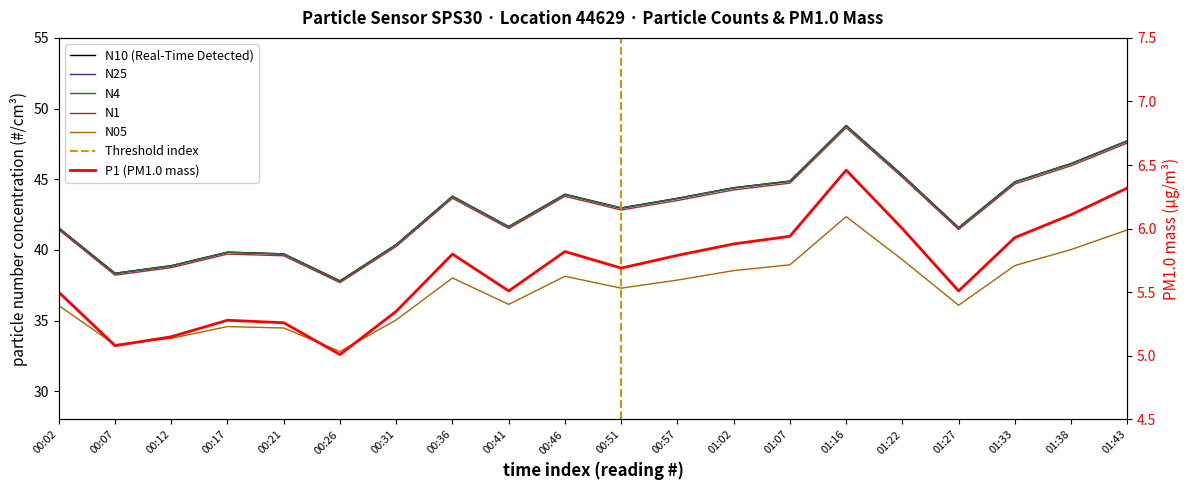

How many lines are shown in the chart?

6